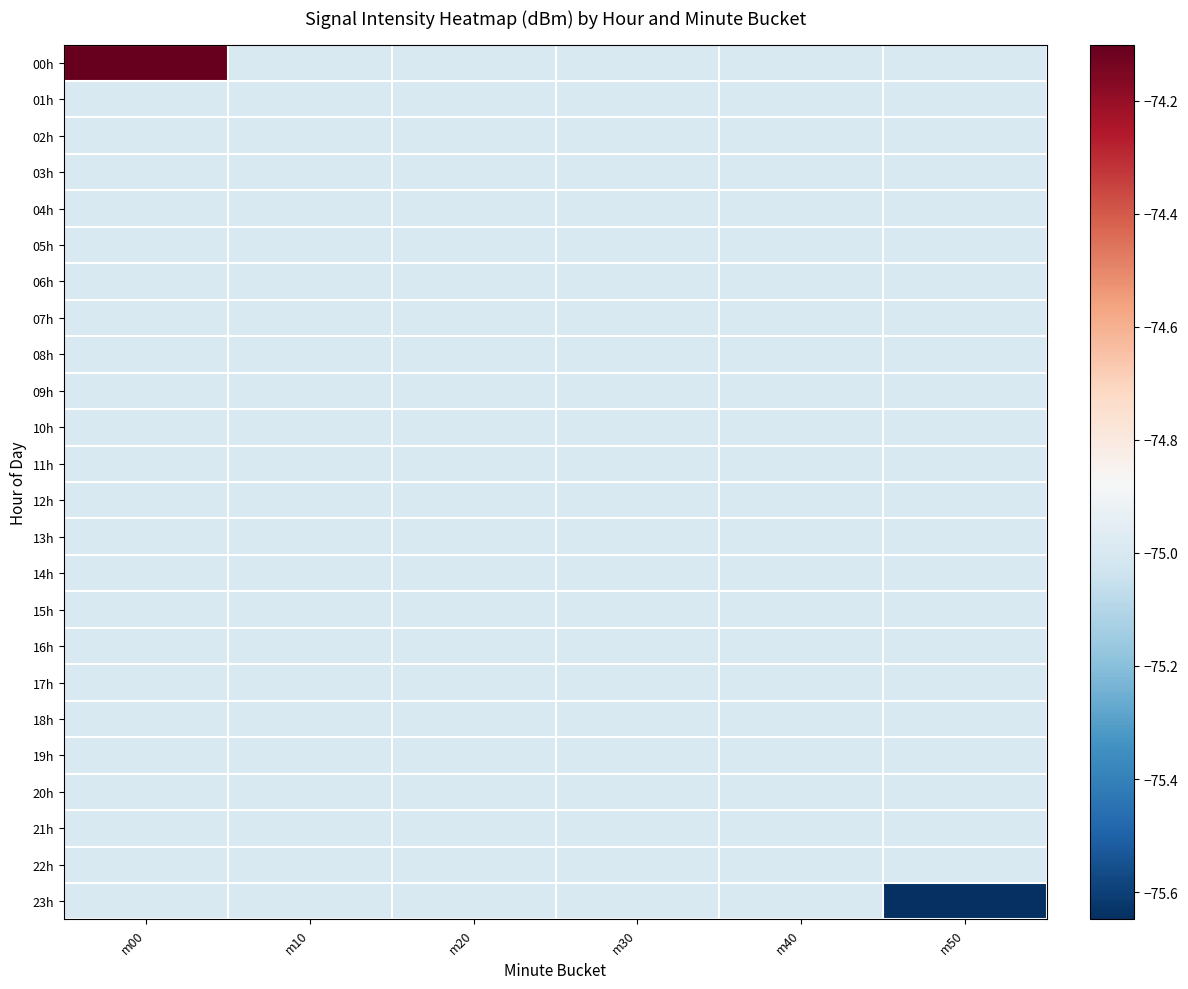

Reading left to right, transcribe all the data shown in this chart.

00h: m00=-74.1	m10=-75.0	m20=-75.0	m30=-75.0	m40=-75.0	m50=-75.0
01h: m00=-75.0	m10=-75.0	m20=-75.0	m30=-75.0	m40=-75.0	m50=-75.0
02h: m00=-75.0	m10=-75.0	m20=-75.0	m30=-75.0	m40=-75.0	m50=-75.0
03h: m00=-75.0	m10=-75.0	m20=-75.0	m30=-75.0	m40=-75.0	m50=-75.0
04h: m00=-75.0	m10=-75.0	m20=-75.0	m30=-75.0	m40=-75.0	m50=-75.0
05h: m00=-75.0	m10=-75.0	m20=-75.0	m30=-75.0	m40=-75.0	m50=-75.0
06h: m00=-75.0	m10=-75.0	m20=-75.0	m30=-75.0	m40=-75.0	m50=-75.0
07h: m00=-75.0	m10=-75.0	m20=-75.0	m30=-75.0	m40=-75.0	m50=-75.0
08h: m00=-75.0	m10=-75.0	m20=-75.0	m30=-75.0	m40=-75.0	m50=-75.0
09h: m00=-75.0	m10=-75.0	m20=-75.0	m30=-75.0	m40=-75.0	m50=-75.0
10h: m00=-75.0	m10=-75.0	m20=-75.0	m30=-75.0	m40=-75.0	m50=-75.0
11h: m00=-75.0	m10=-75.0	m20=-75.0	m30=-75.0	m40=-75.0	m50=-75.0
12h: m00=-75.0	m10=-75.0	m20=-75.0	m30=-75.0	m40=-75.0	m50=-75.0
13h: m00=-75.0	m10=-75.0	m20=-75.0	m30=-75.0	m40=-75.0	m50=-75.0
14h: m00=-75.0	m10=-75.0	m20=-75.0	m30=-75.0	m40=-75.0	m50=-75.0
15h: m00=-75.0	m10=-75.0	m20=-75.0	m30=-75.0	m40=-75.0	m50=-75.0
16h: m00=-75.0	m10=-75.0	m20=-75.0	m30=-75.0	m40=-75.0	m50=-75.0
17h: m00=-75.0	m10=-75.0	m20=-75.0	m30=-75.0	m40=-75.0	m50=-75.0
18h: m00=-75.0	m10=-75.0	m20=-75.0	m30=-75.0	m40=-75.0	m50=-75.0
19h: m00=-75.0	m10=-75.0	m20=-75.0	m30=-75.0	m40=-75.0	m50=-75.0
20h: m00=-75.0	m10=-75.0	m20=-75.0	m30=-75.0	m40=-75.0	m50=-75.0
21h: m00=-75.0	m10=-75.0	m20=-75.0	m30=-75.0	m40=-75.0	m50=-75.0
22h: m00=-75.0	m10=-75.0	m20=-75.0	m30=-75.0	m40=-75.0	m50=-75.0
23h: m00=-75.0	m10=-75.0	m20=-75.0	m30=-75.0	m40=-75.0	m50=-75.6